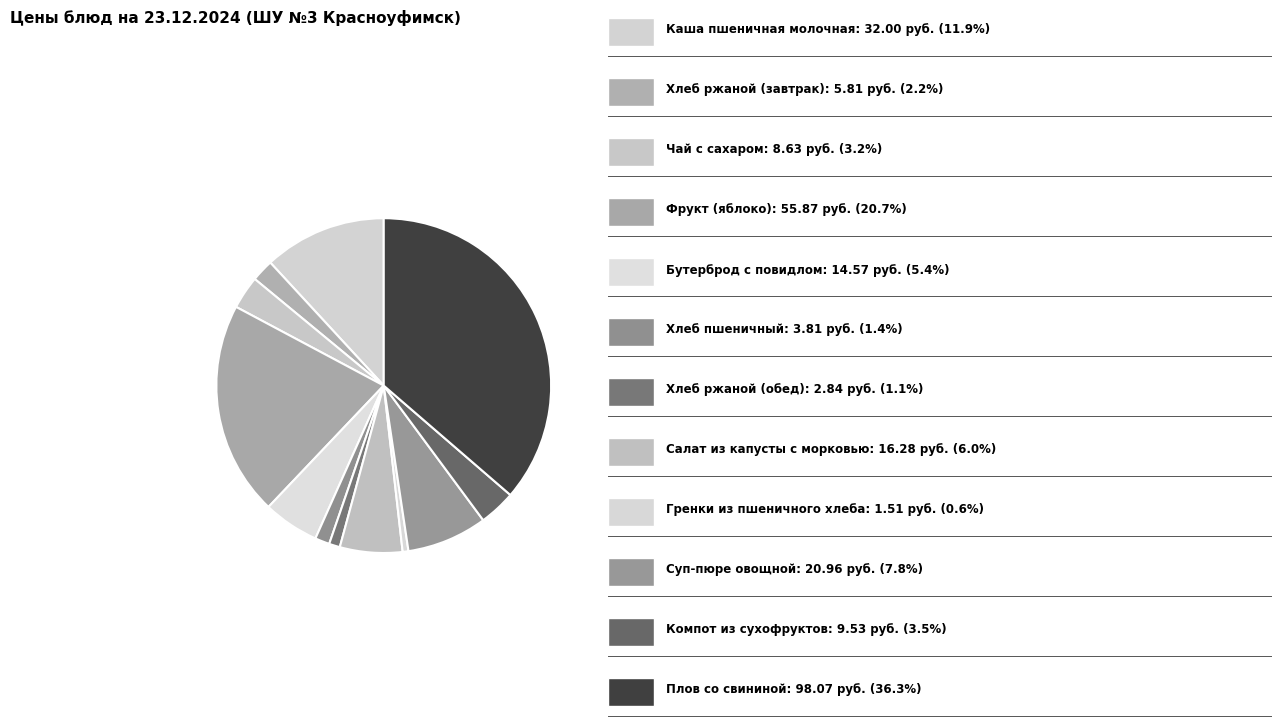

How many segments does this pie chart have?

12